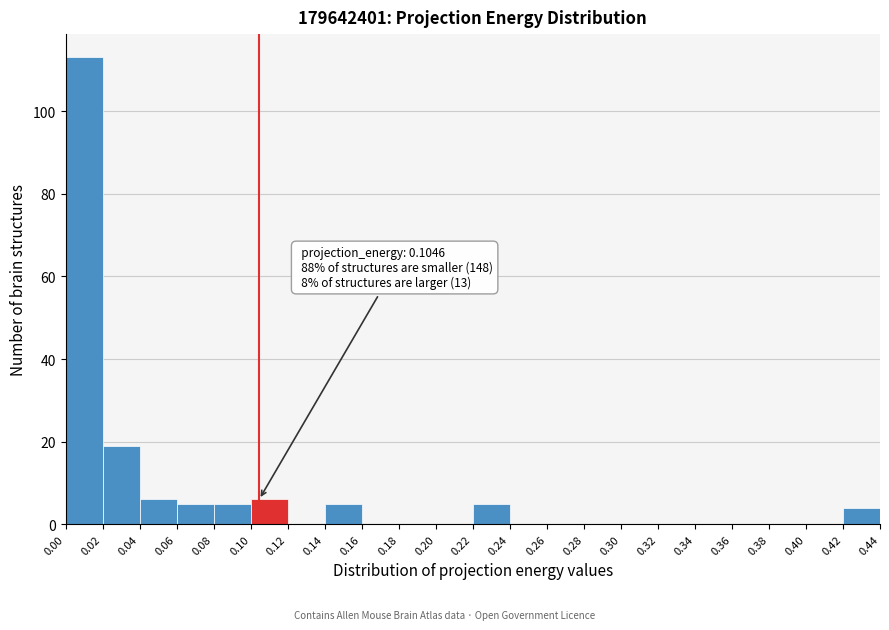

Which range on the x-axis has the tallest bar?

0.00 to 0.02